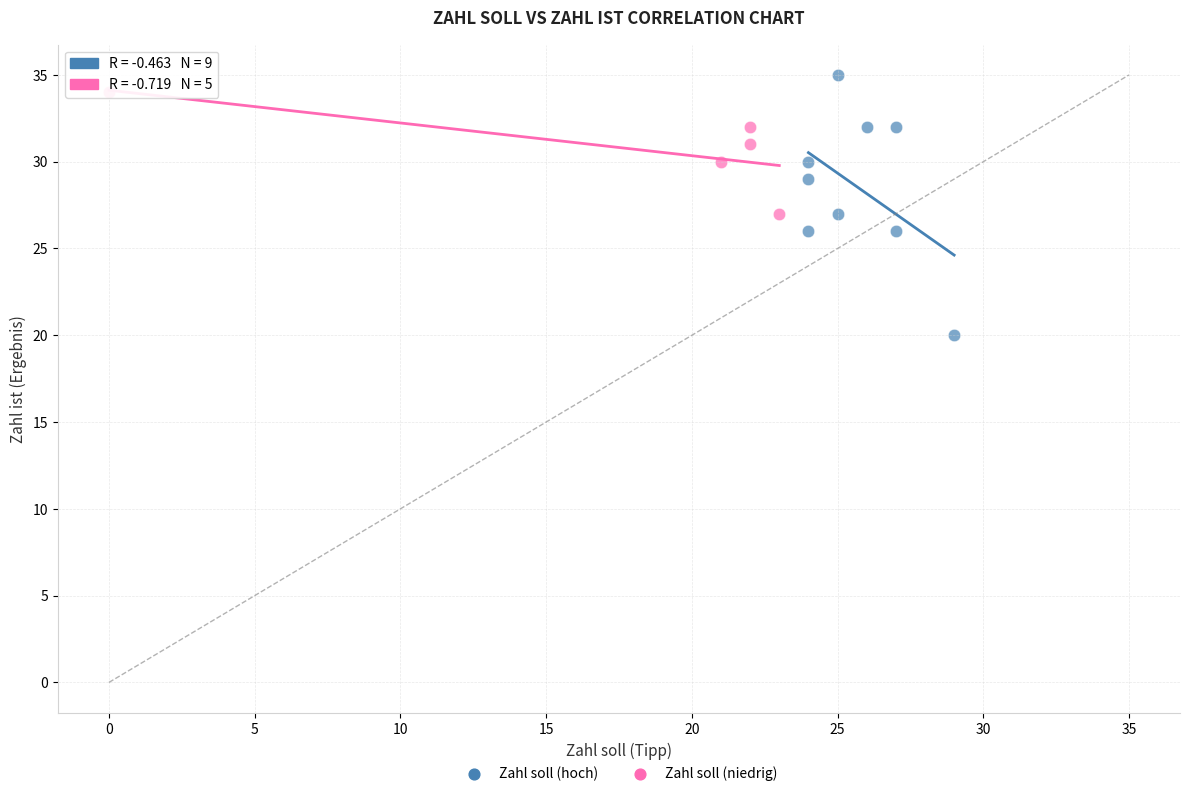

Which series has the largest Y range (max minus min)?

Zahl soll (hoch)